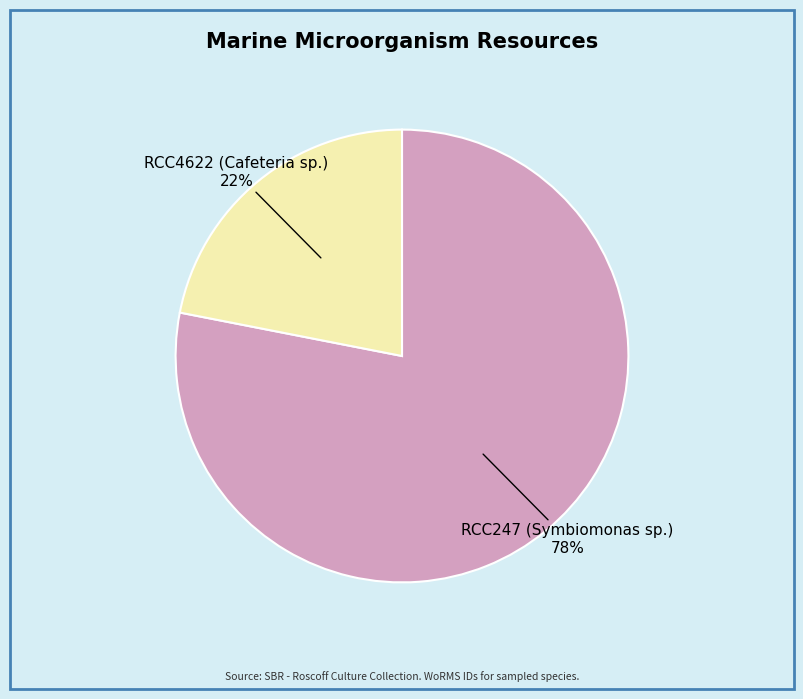

Is RCC4622 (Cafeteria sp.) the majority of the pie?

No